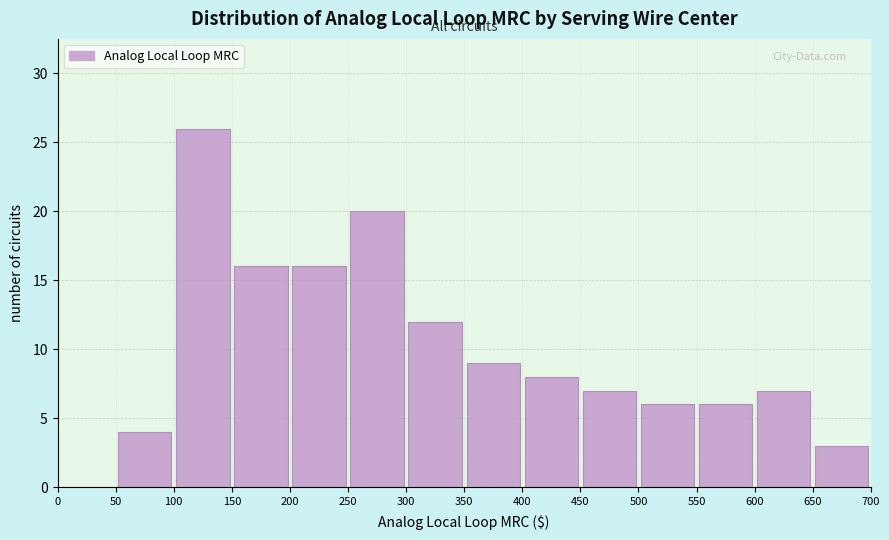

How tall is the bar that spans 200 to 250 on the x-axis? The values are not printed on the chart, so give them approximately, as read against the axis.

16